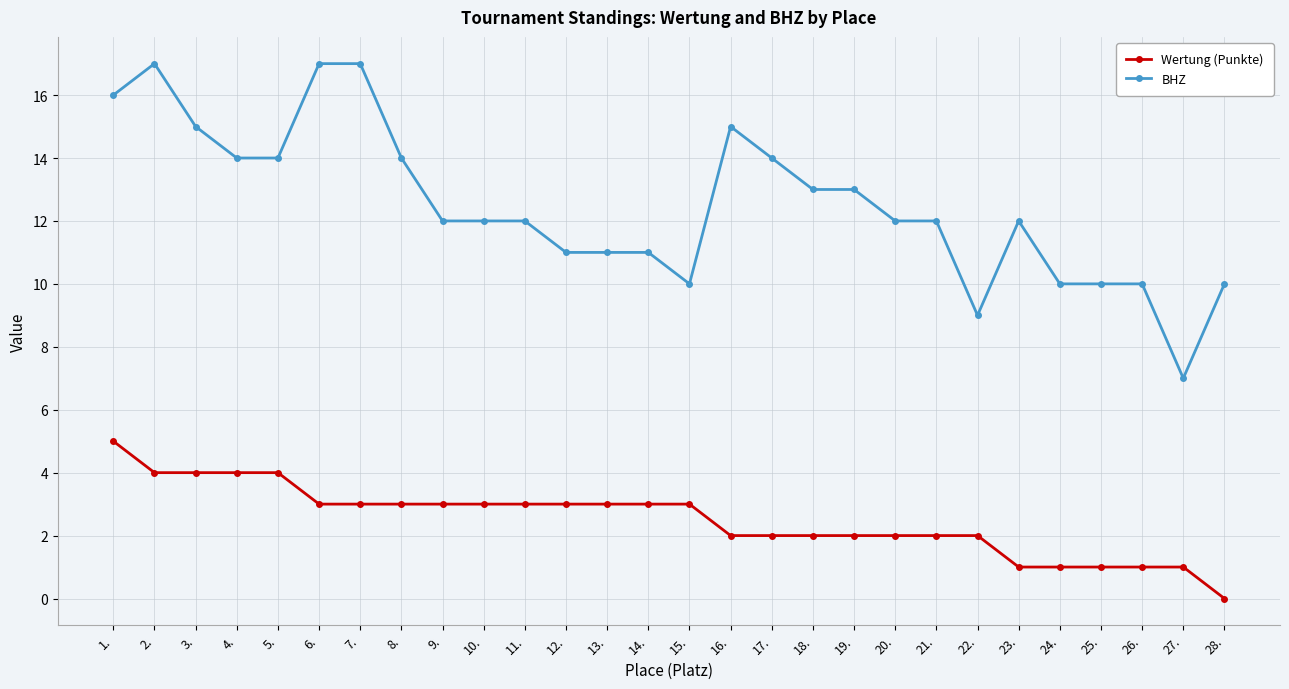

What is the label of the 4th point from the right?

25.